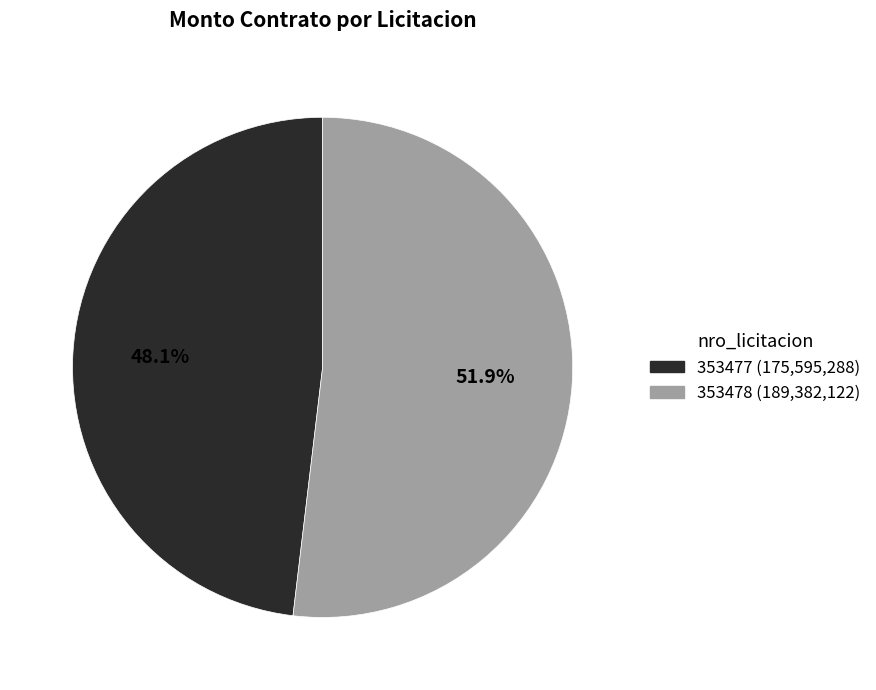

To the nearest percent, what portion does 353478 represent?

52%